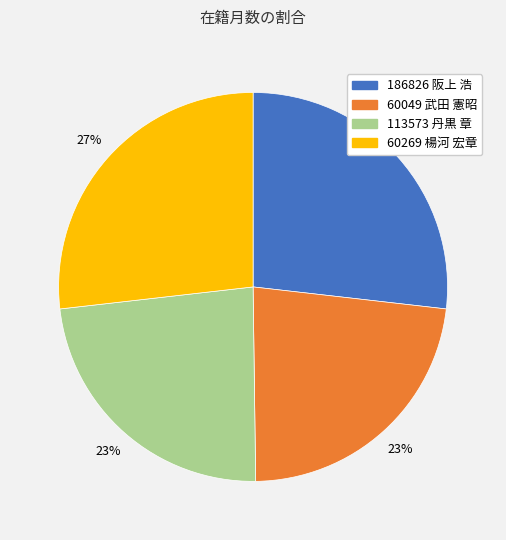

Approximately how many times larger is the value at 60269 楊河 宏章 compared to 186826 阪上 浩?

1.0